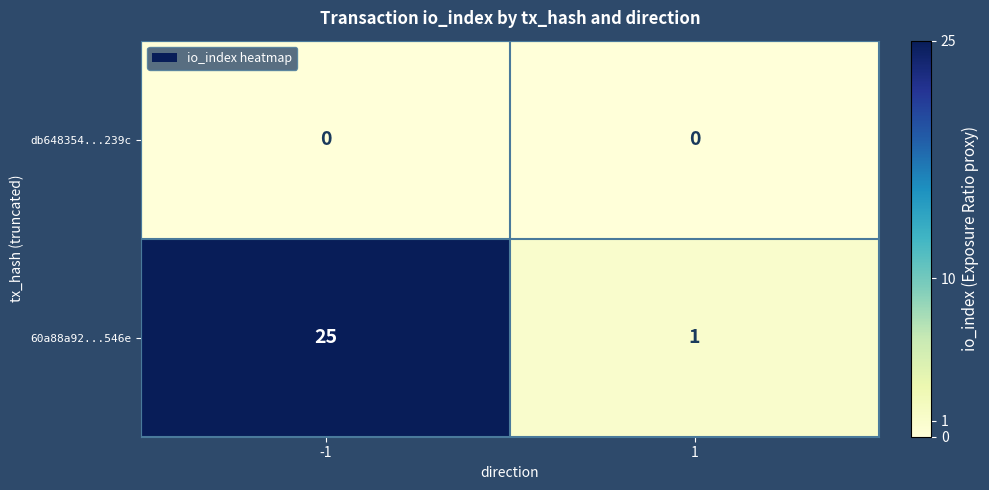

What is the difference between the 60a88a92...546e values at 1 and -1?

24